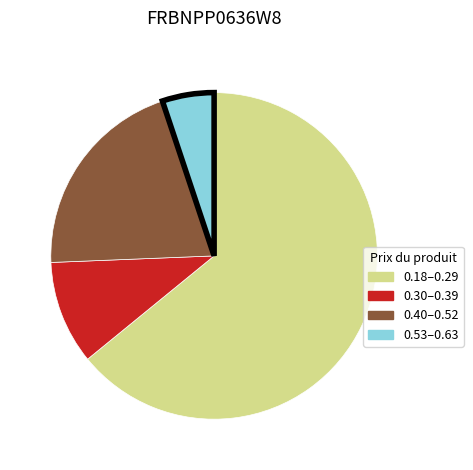

Is there a majority slice in this chart?

Yes